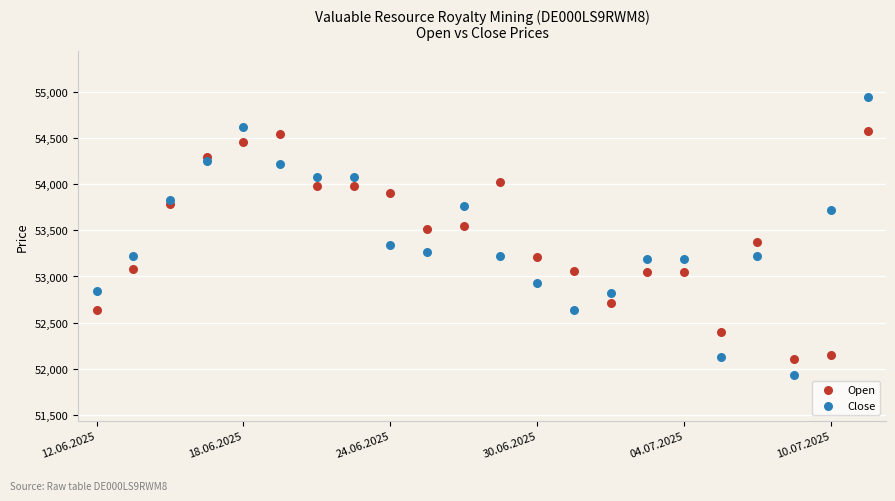

Which series reaches the minimum Y coordinate?

Close